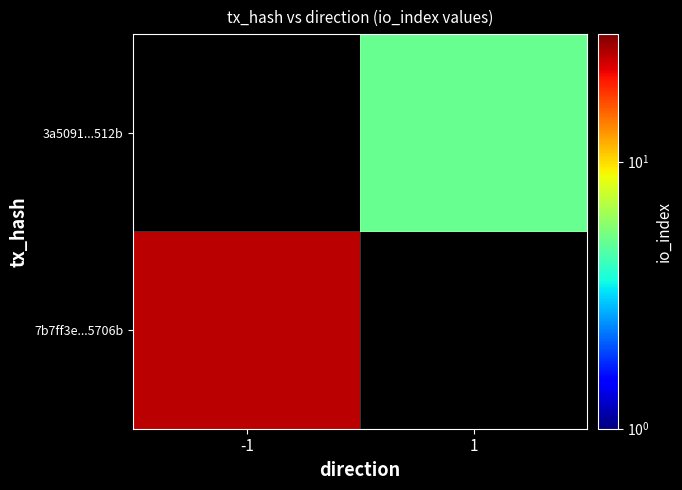

The value of 3a5091...512b at 1 is 7.3. True or false?

False